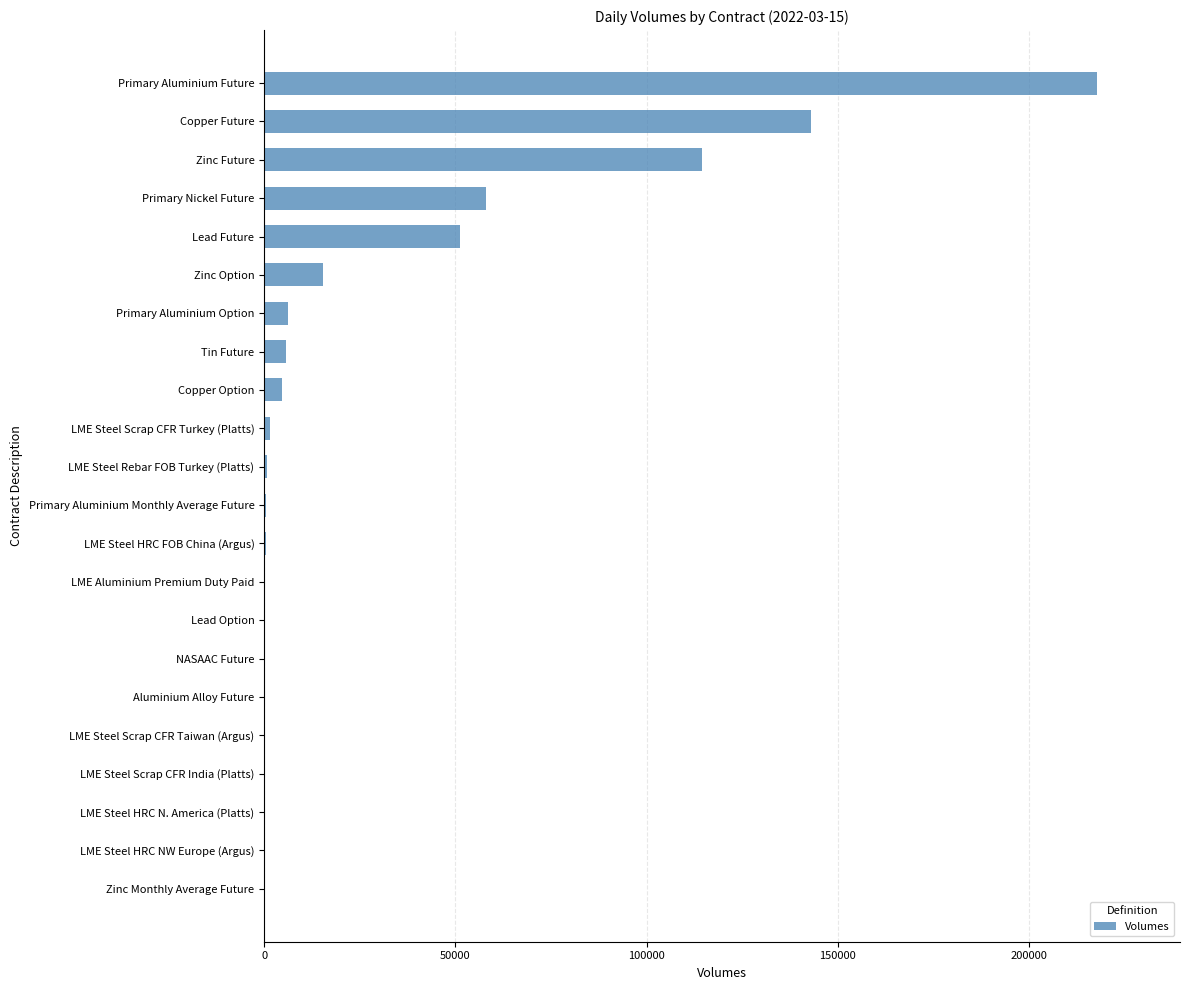

What is the sum of all values?

620349